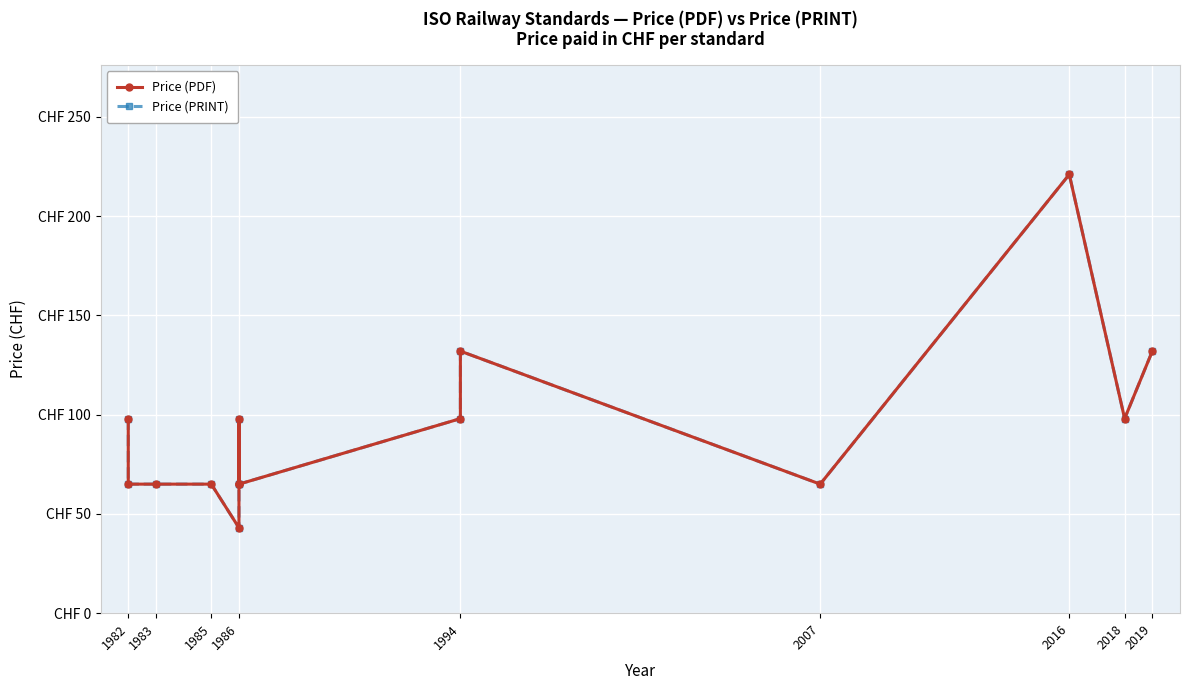

Rank the series by their maximum value, from lowest to highest.

Price (PDF), Price (PRINT)